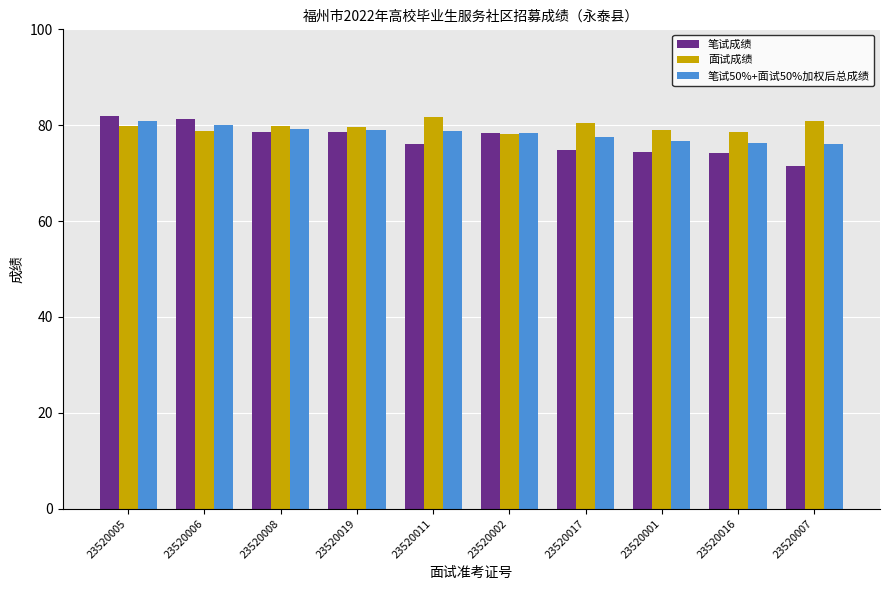

How many distinct data groups are displayed?

3